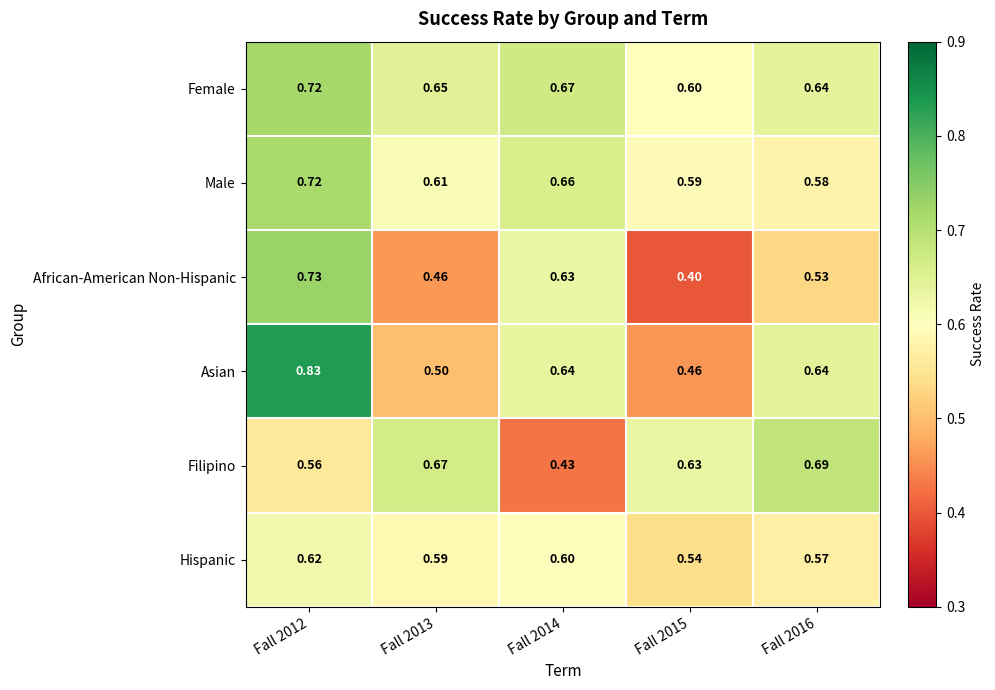

Which series has the largest total across all categories?

Female